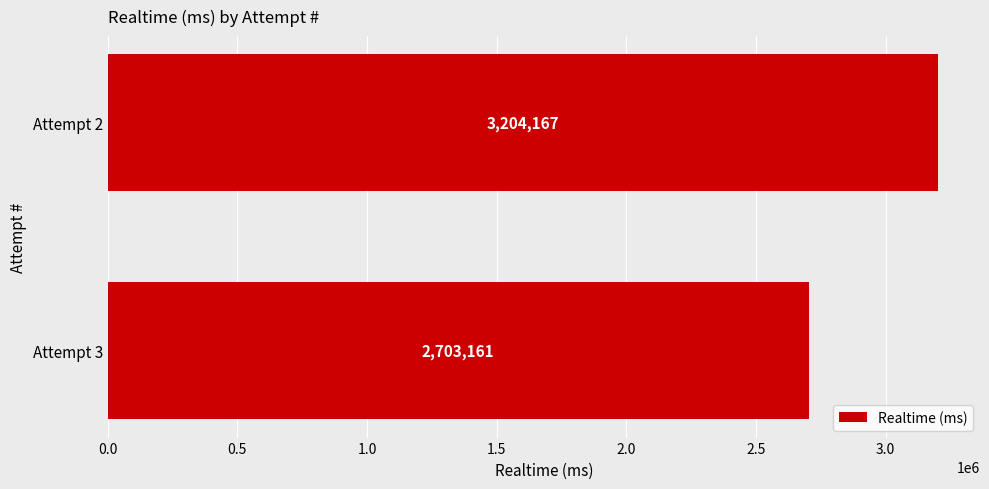

What is the difference between the maximum and minimum values?

501006